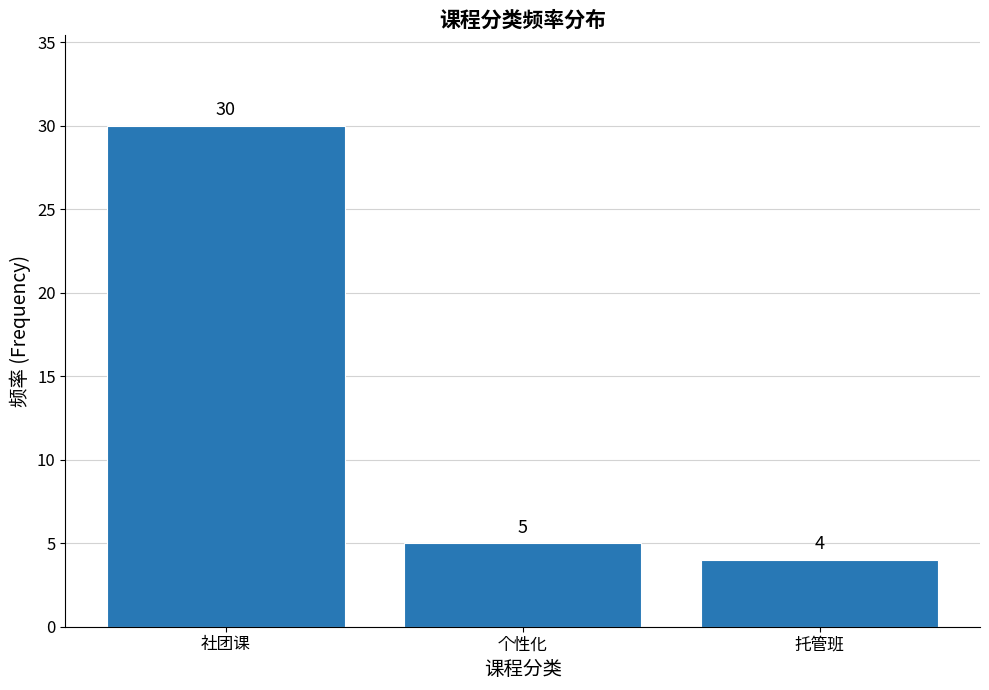

Reading left to right, what are all the values shown in this chart?

社团课=30	个性化=5	托管班=4